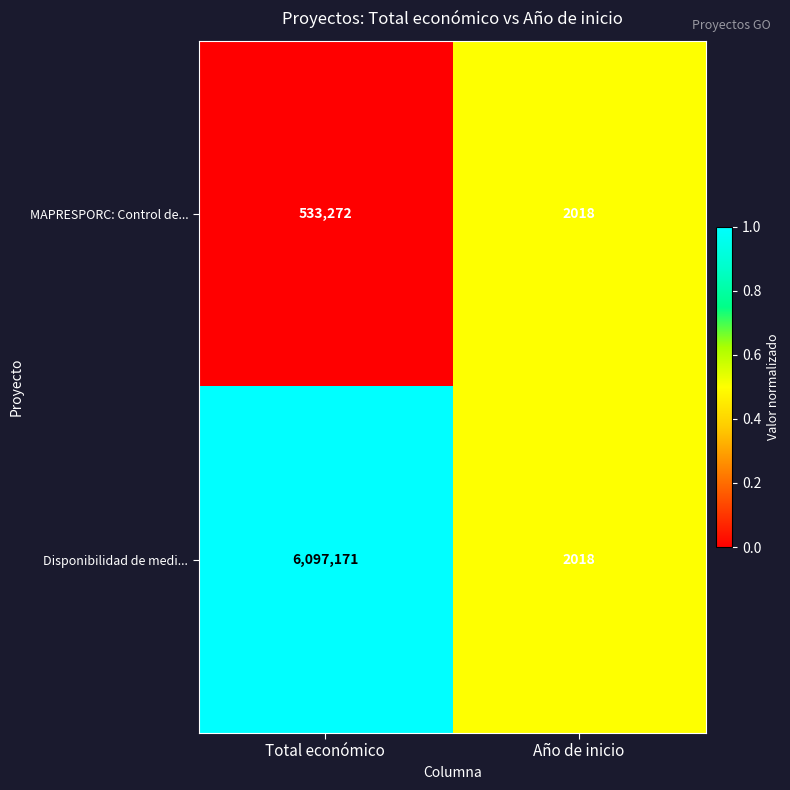

Which series has the largest total across all categories?

Disponibilidad de medi...